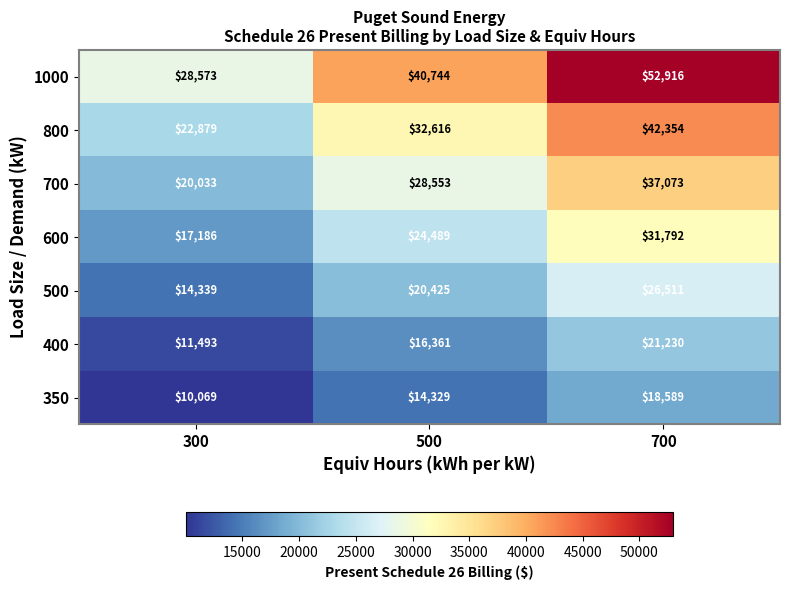

Which series has the largest total across all categories?

1000